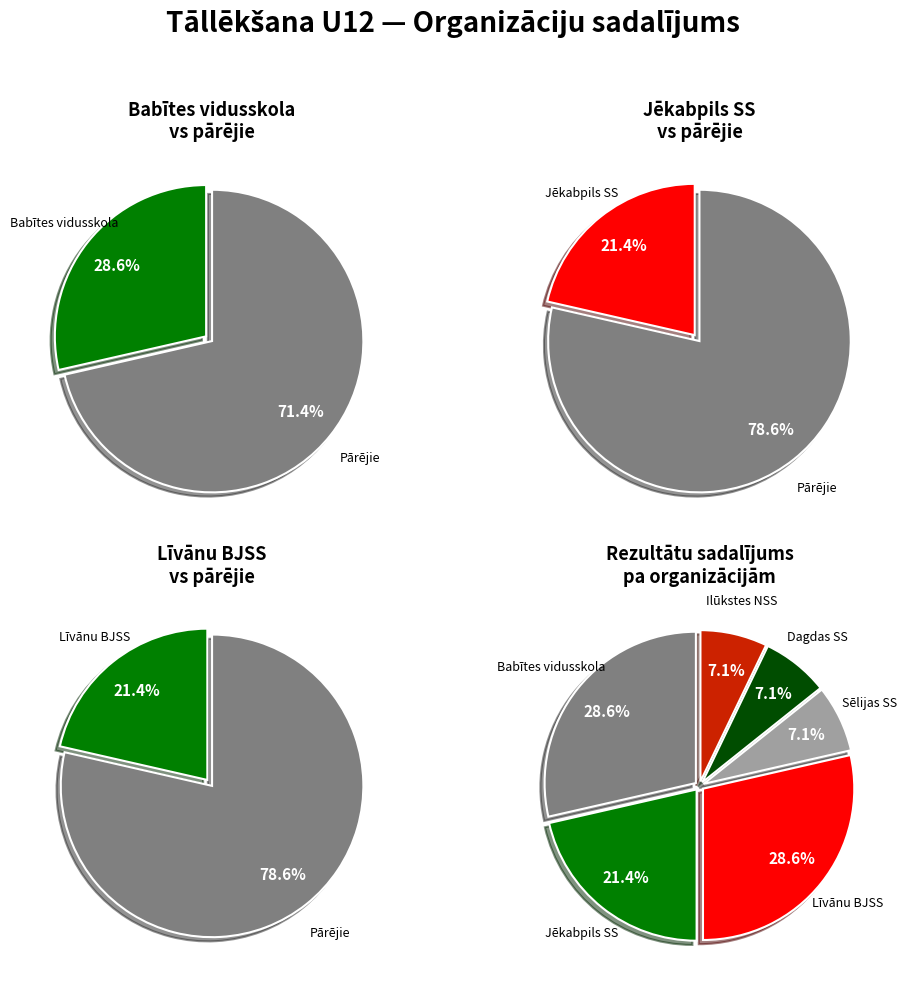

How many slices are in this pie chart?

6